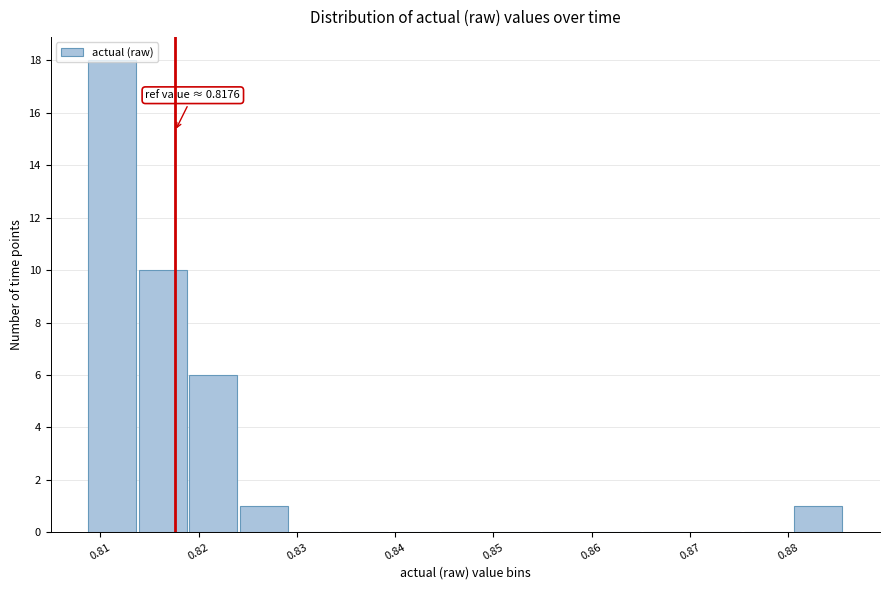

Which range on the x-axis has the tallest bar?

0.809 to 0.814